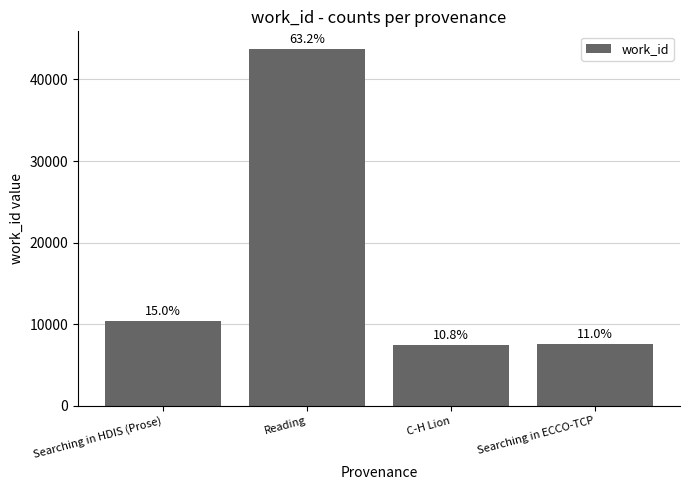

How many bars are there in total?

4